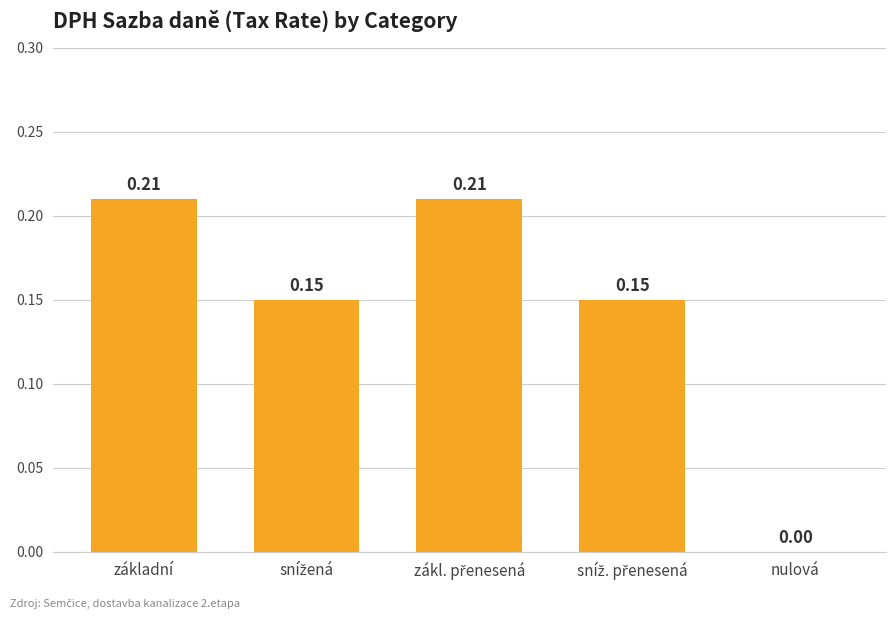

Reading left to right, transcribe all the data shown in this chart.

základní=0.2	snížená=0.1	zákl. přenesená=0.2	sníž. přenesená=0.1	nulová=0.0